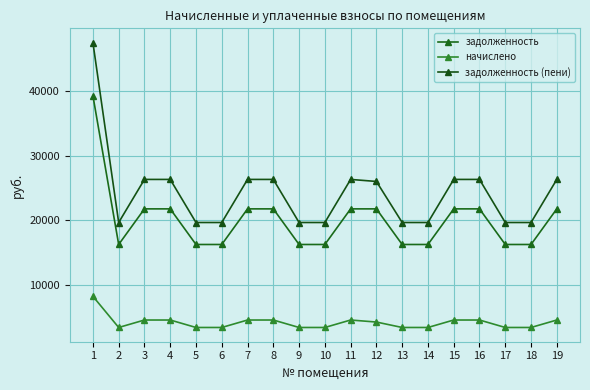

Which series has the largest range (max minus min)?

задолженность (пени)